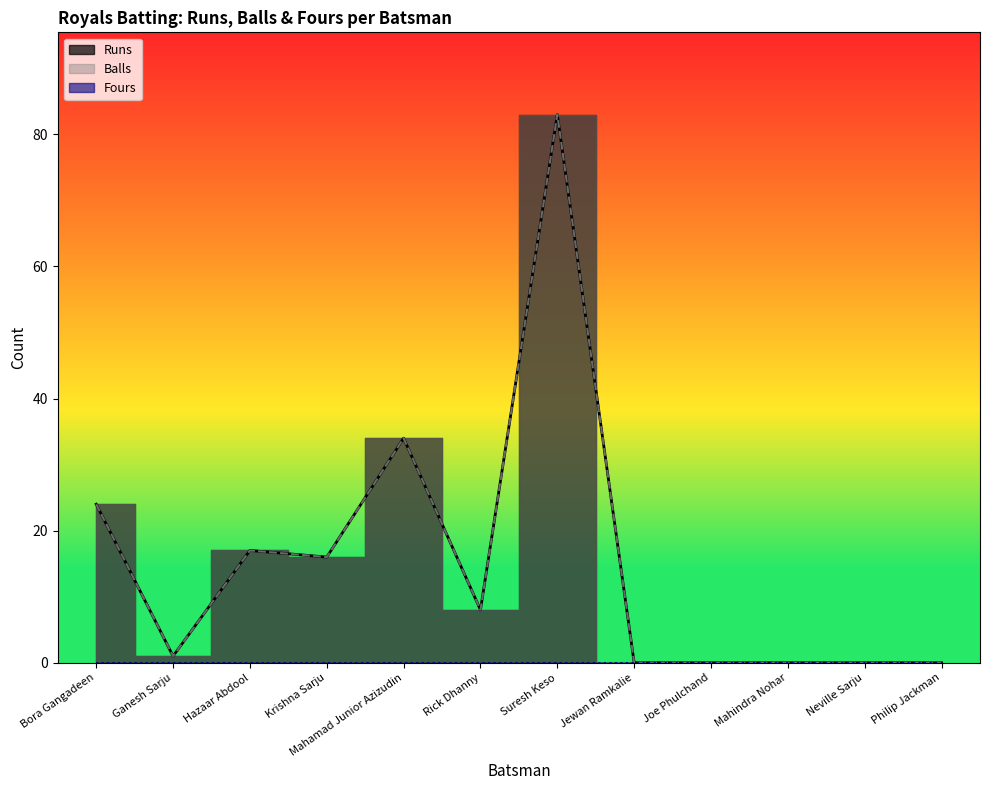

What is the label of the 4th point from the right?

Joe Phulchand